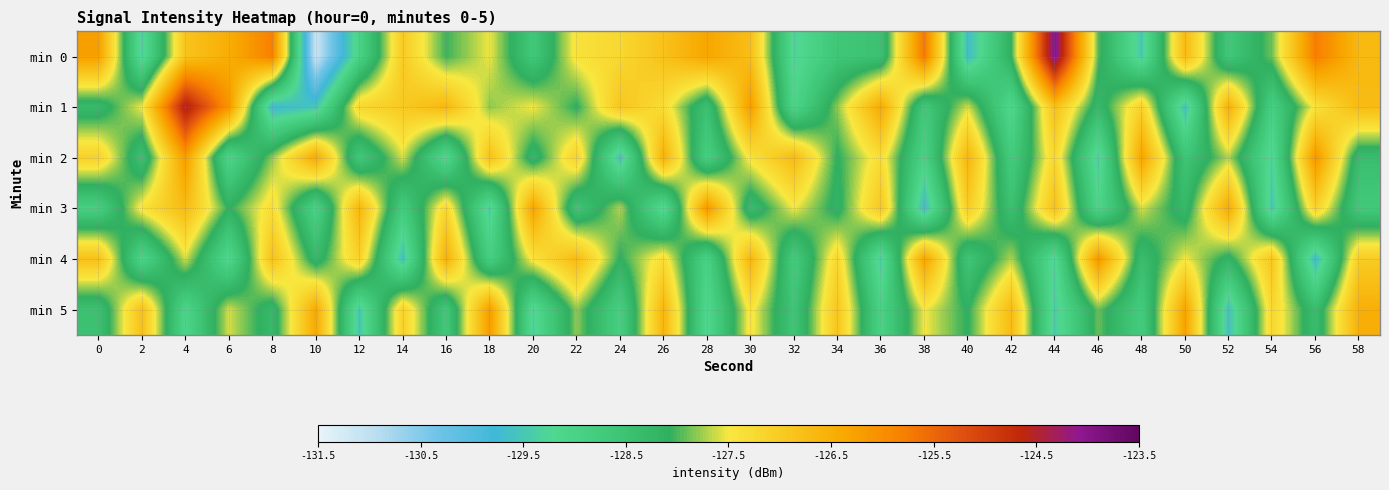

List the series in order of their peak value, lowest first.

min 5, min 2, min 3, min 4, min 1, min 0